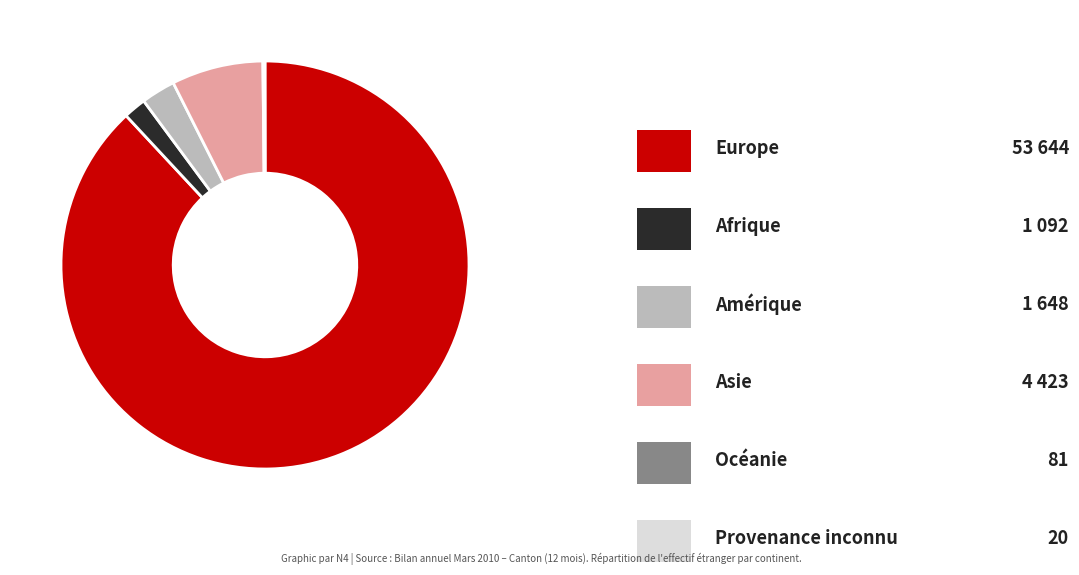

Is there any slice that represents more than half of the pie?

Yes